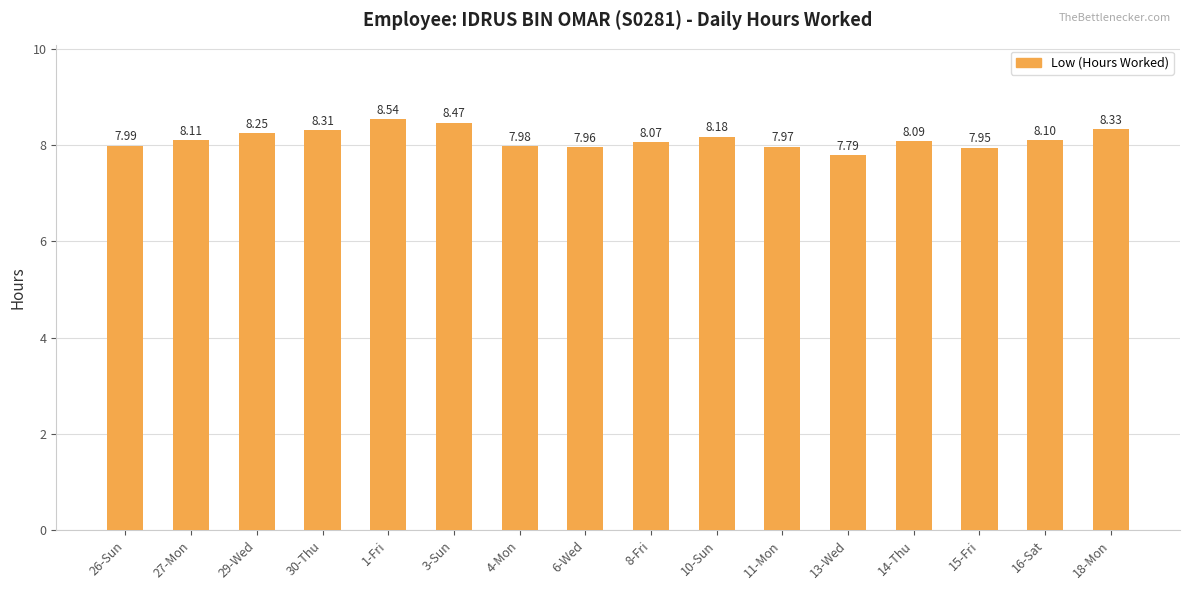

At which category does the chart reach its peak across all series?

1-Fri